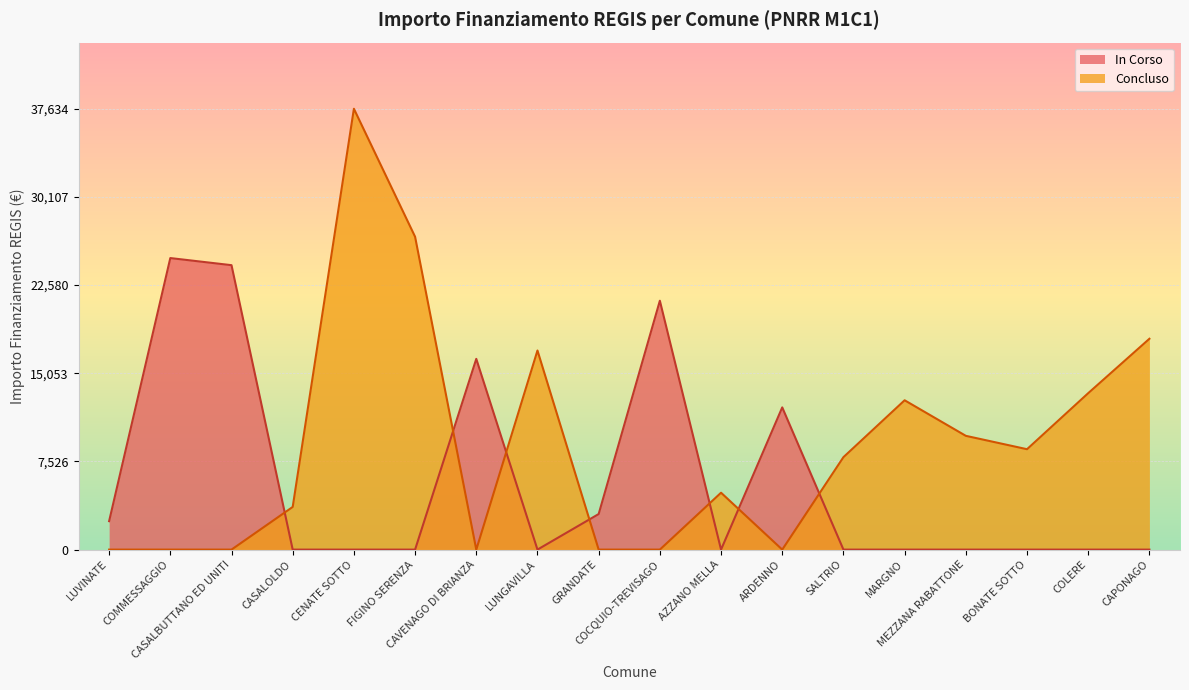

Rank the series by their maximum value, from lowest to highest.

In Corso, Concluso